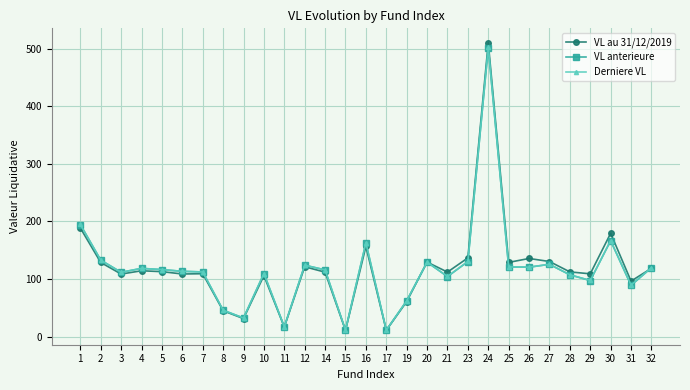

What is the smallest value displayed?

11.0